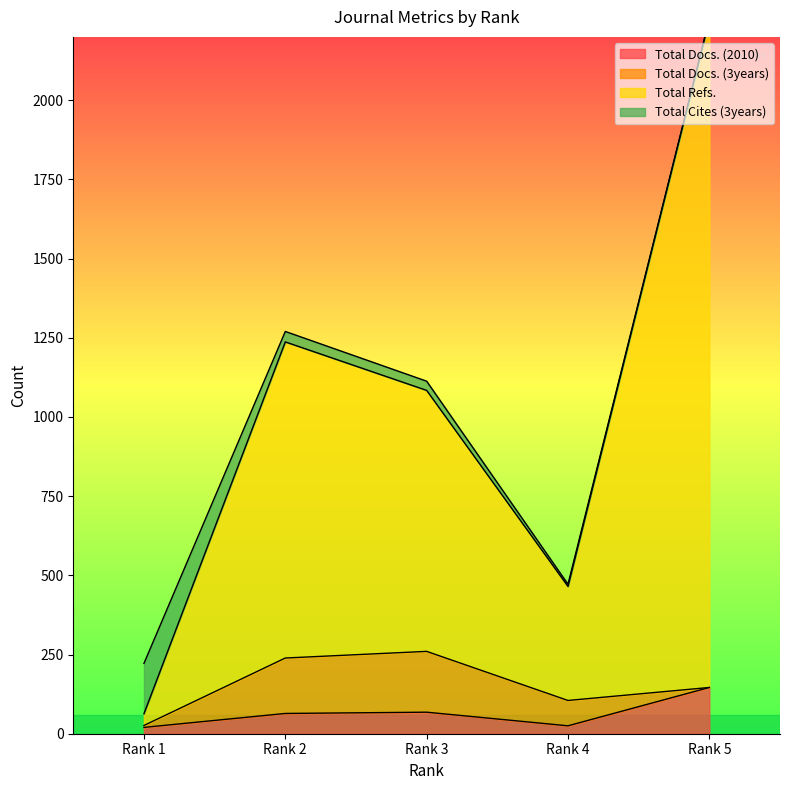

At which label does Total Refs. reach its peak?

Rank 5